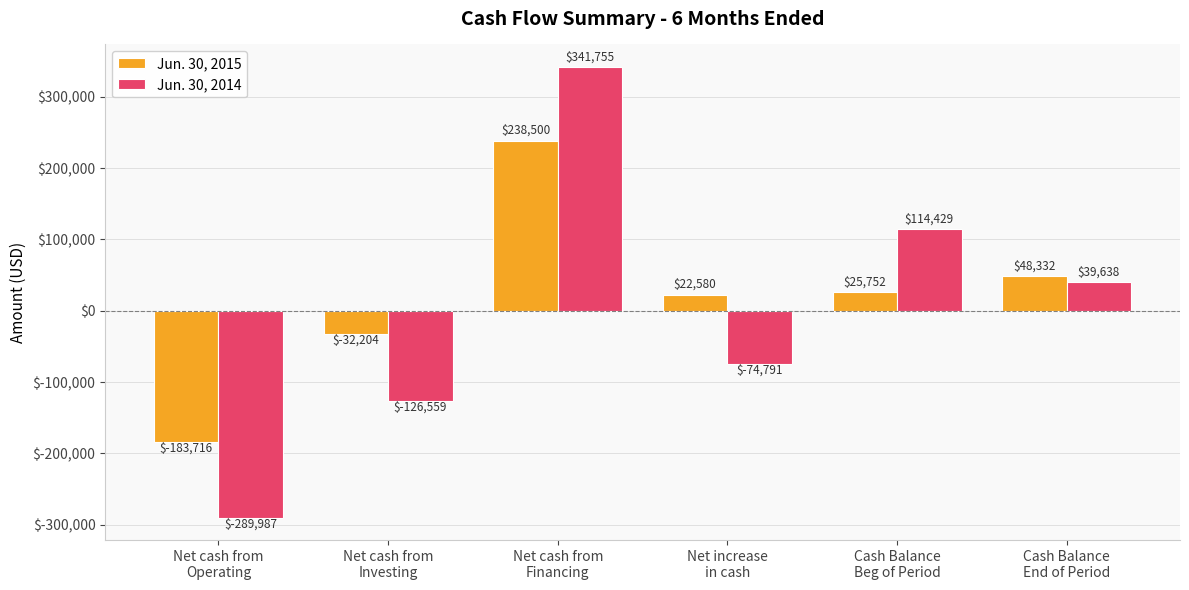

What is the sum of the Jun. 30, 2014 values at Cash Balance
End of Period and Net cash from
Investing?

-86921